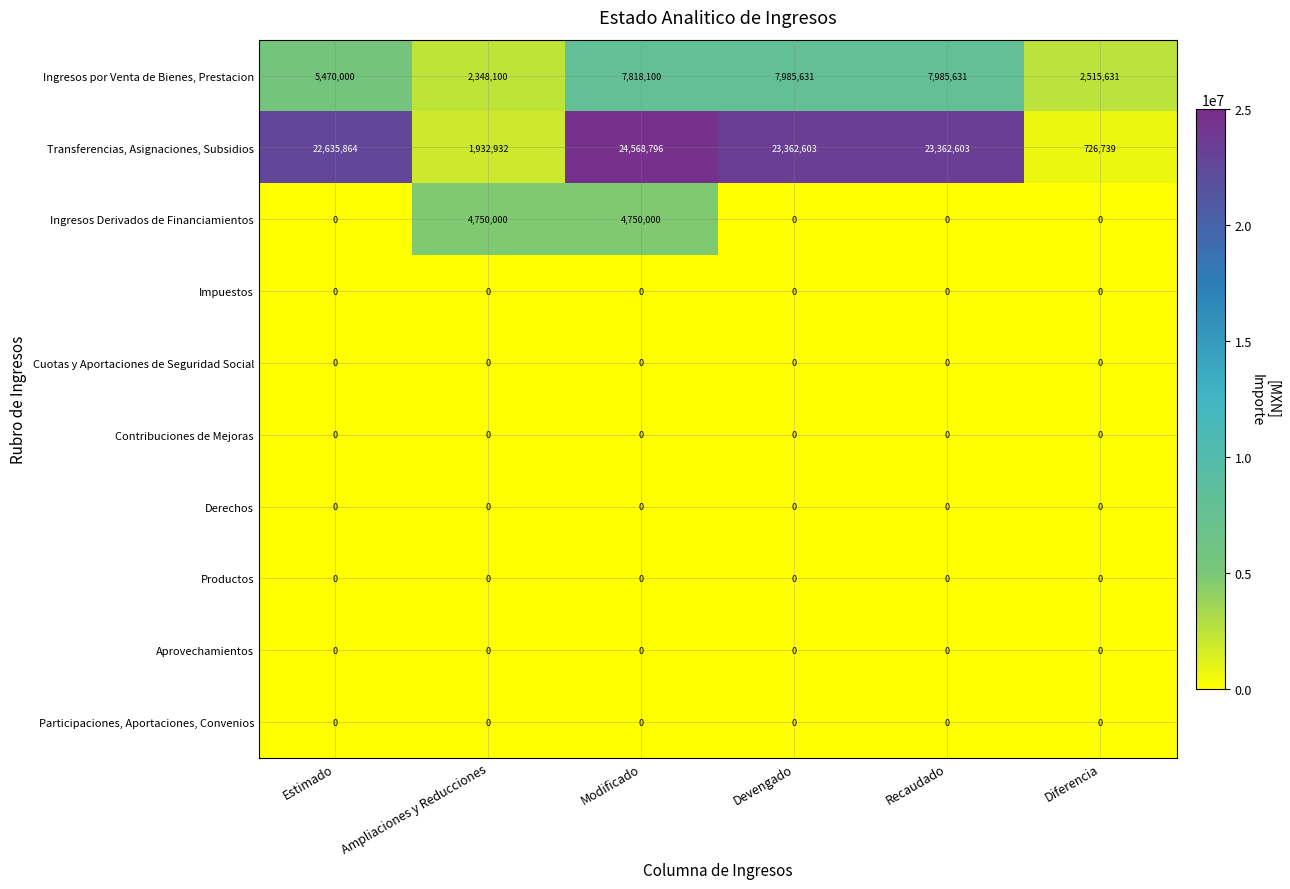

At which category is the sum across all series the highest?

Modificado